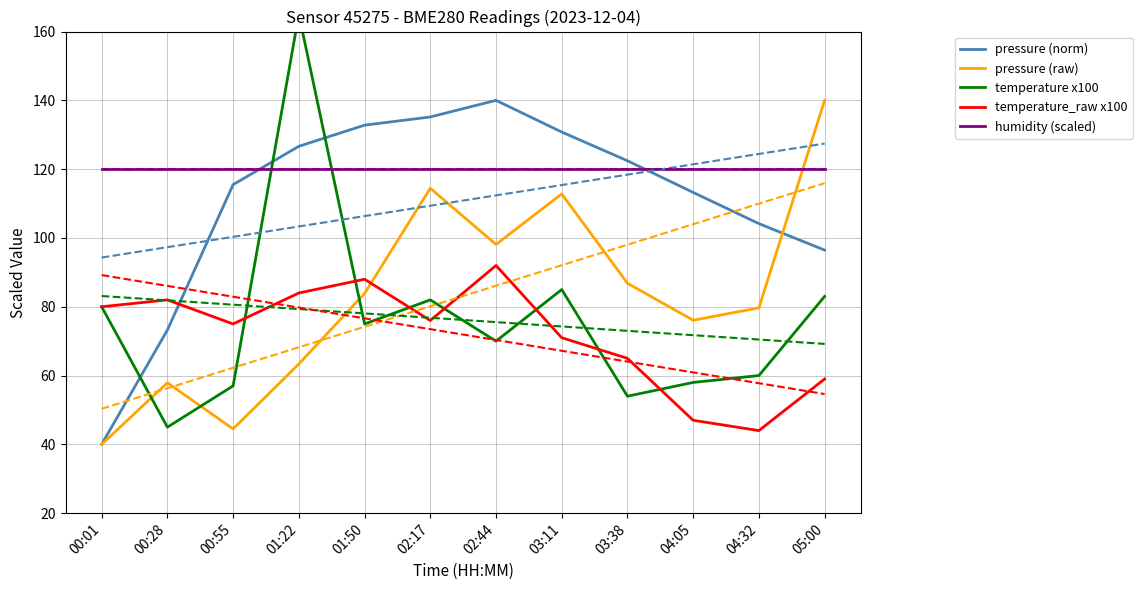

Is the value of temperature_raw x100 at 03:38 greater than the value of pressure (norm) at 00:01?

Yes